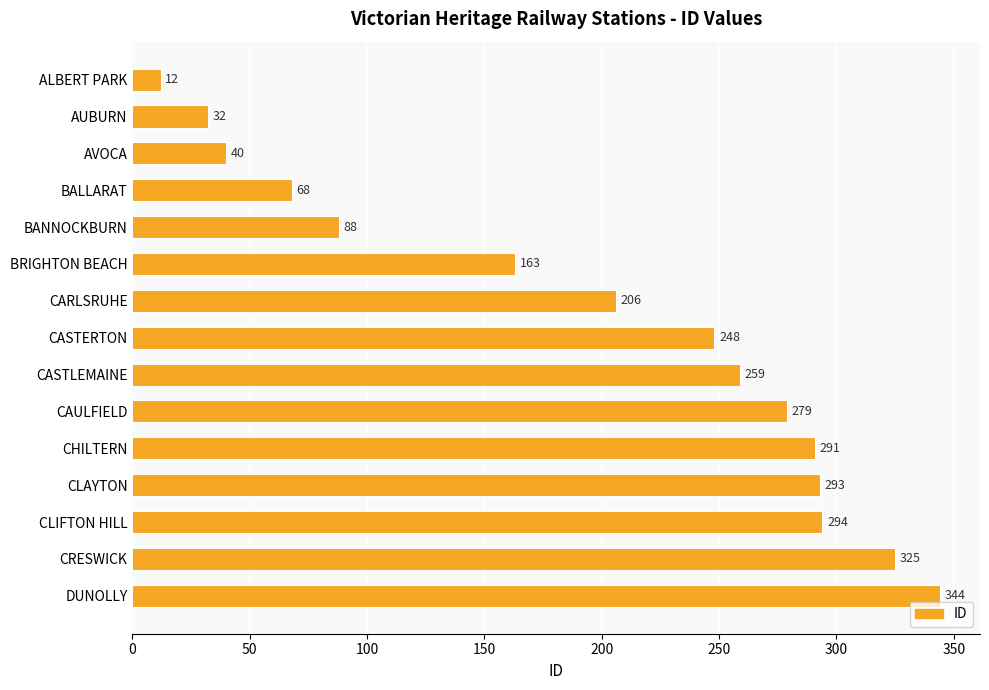

Rank the categories by value from lowest to highest.

ALBERT PARK, AUBURN, AVOCA, BALLARAT, BANNOCKBURN, BRIGHTON BEACH, CARLSRUHE, CASTERTON, CASTLEMAINE, CAULFIELD, CHILTERN, CLAYTON, CLIFTON HILL, CRESWICK, DUNOLLY